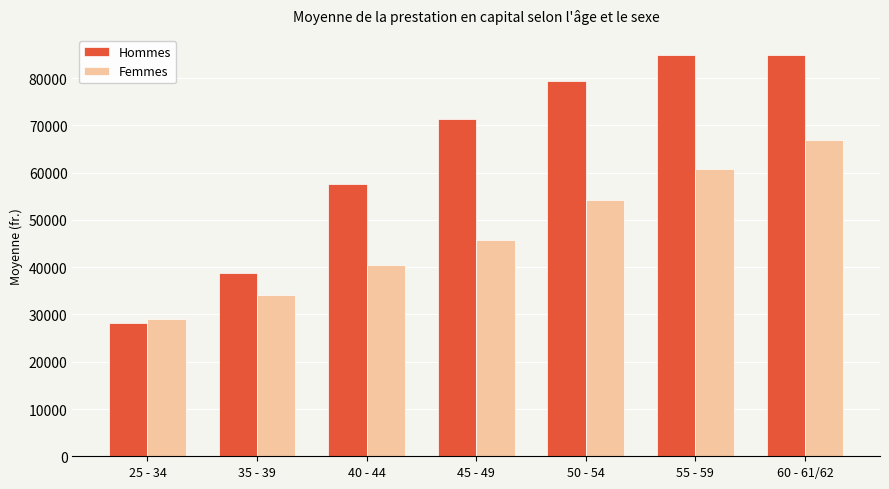

At which label does Hommes first exceed 71357?

45 - 49